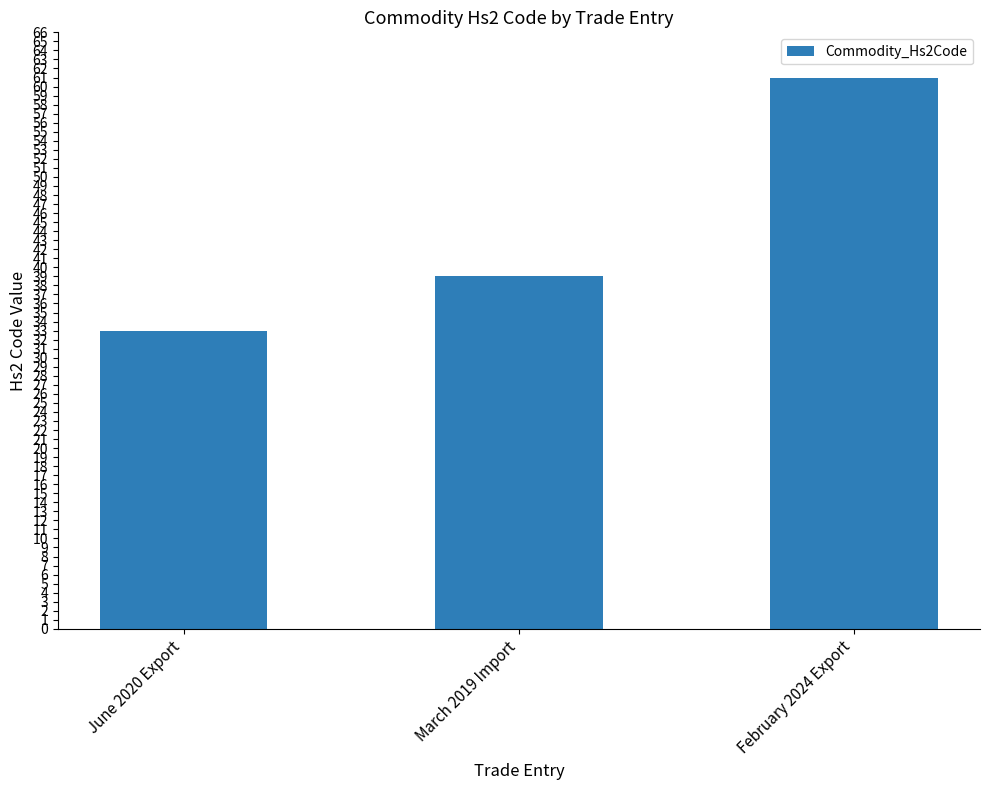

What is the sum of the values at February 2024 Export and March 2019 Import?

100